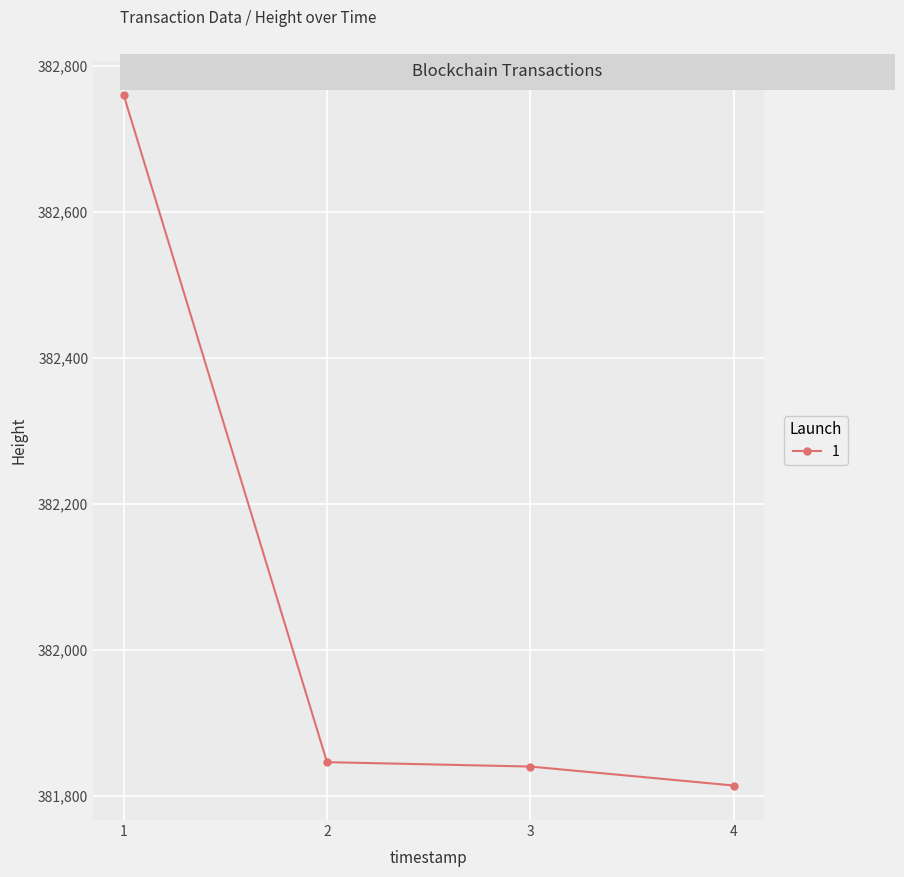

What is the change in value from 3 to 4?

-26